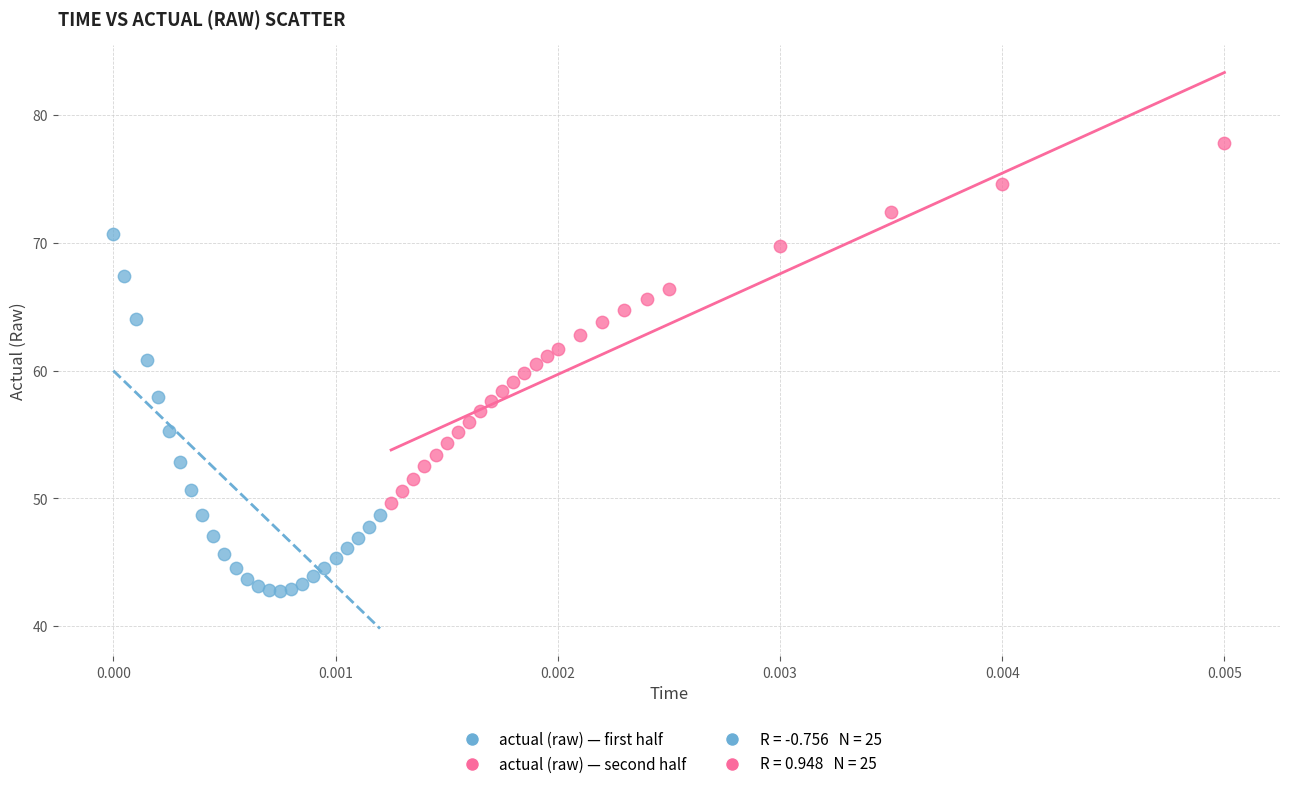

Which series contains the lowest Y value?

actual (raw) — first half